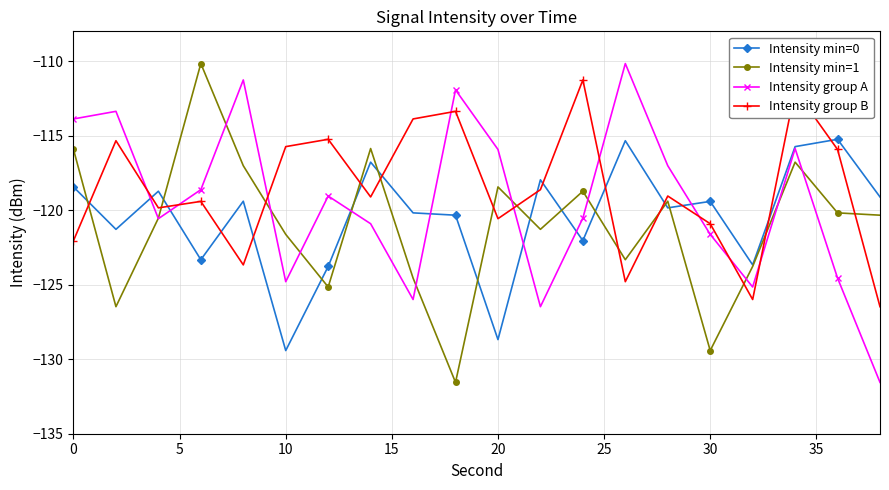

Which series has the largest total across all categories?

Intensity group B